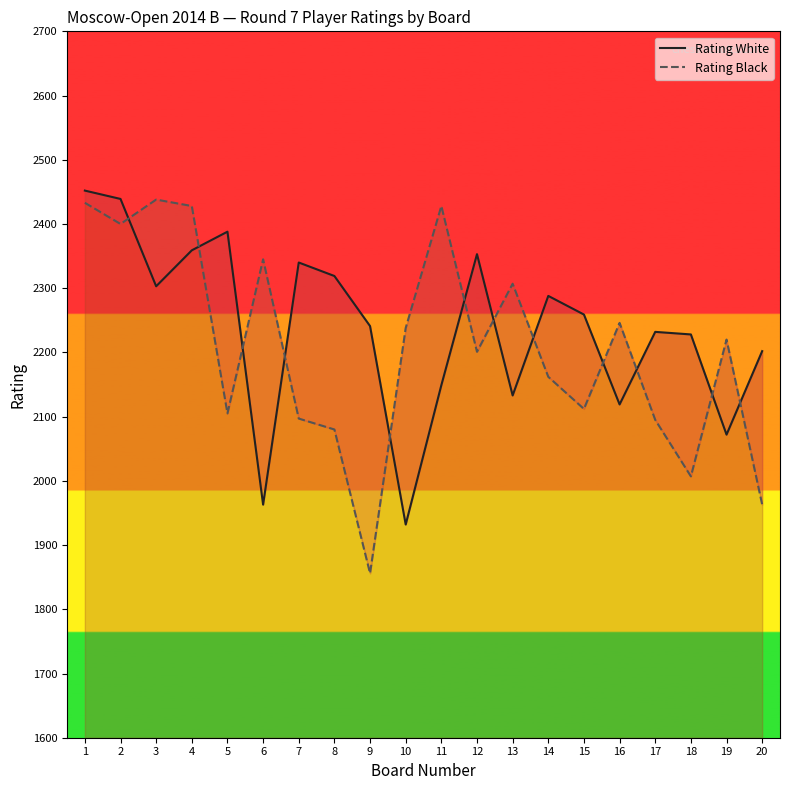

What is the total value across all series at 9?

4097